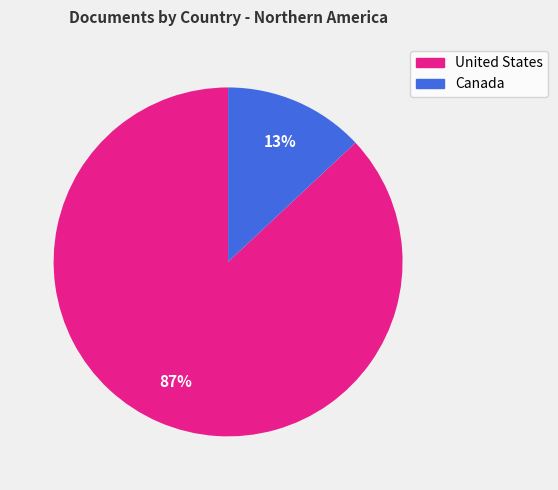

What is the majority slice?

United States